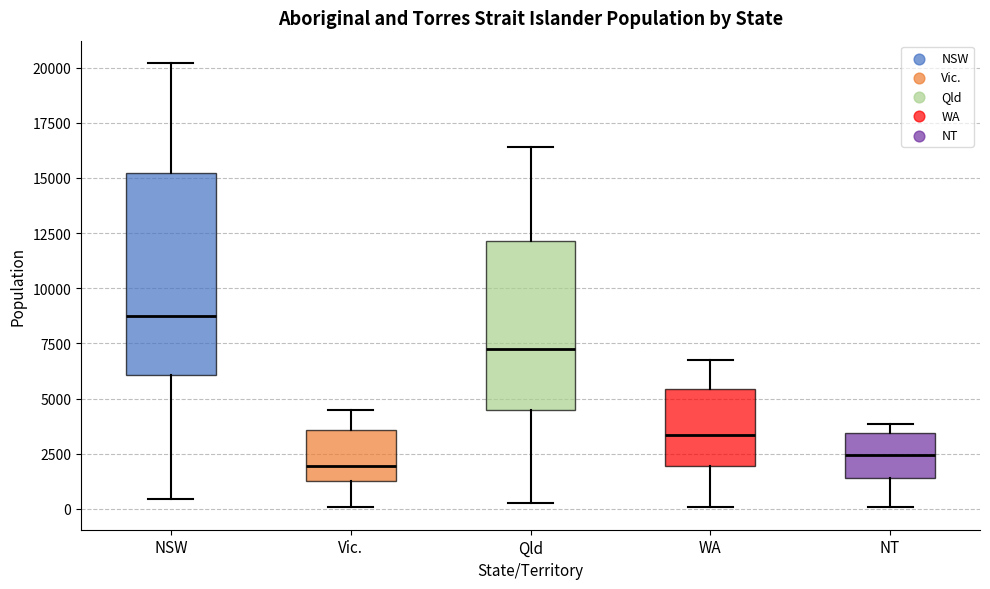

Reading left to right, transcribe this box plot: for each box, give where its median line is, the range the box spans, and where its two whiskers end, as read against the y-axis. The values are not printed on the chart, so give them approximately, as read against the axis.

NSW: median 9000, box 6000 to 15000, whiskers 500 to 20000
Vic.: median 2000, box 1500 to 3500, whiskers 0 to 4500
Qld: median 7500, box 4500 to 12000, whiskers 500 to 16500
WA: median 3500, box 2000 to 5500, whiskers 0 to 7000
NT: median 2500, box 1500 to 3500, whiskers 0 to 4000